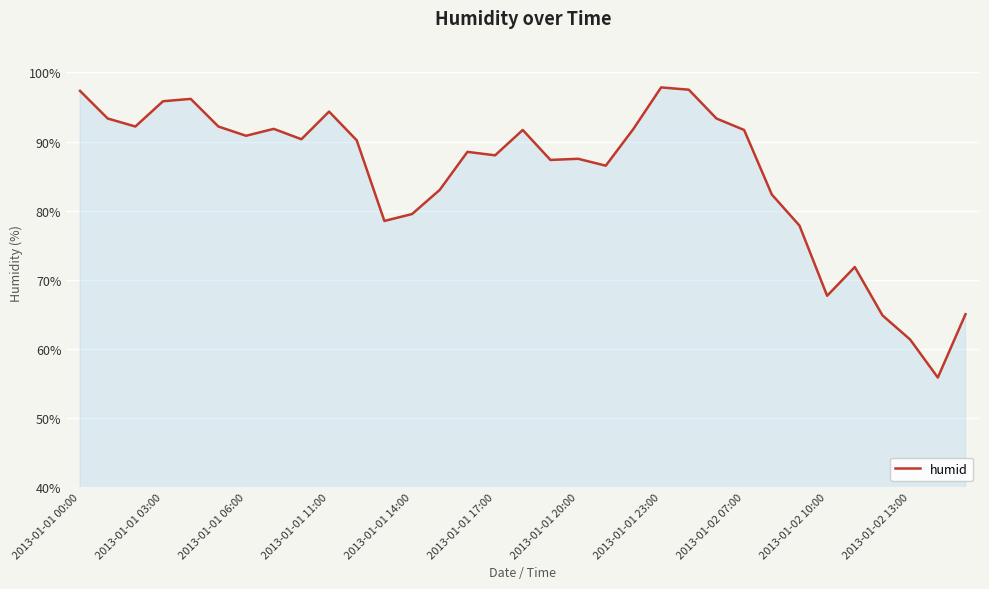

What is the maximum value shown in the chart?

97.8